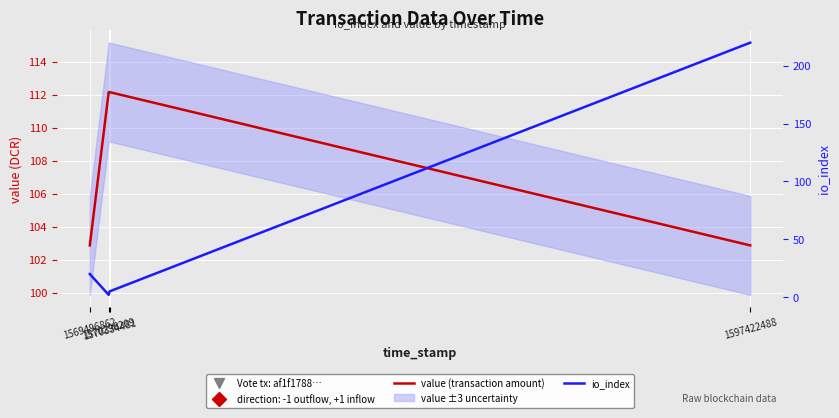

After their last crossing, which series has the higher values: io_index or value (transaction amount)?

io_index